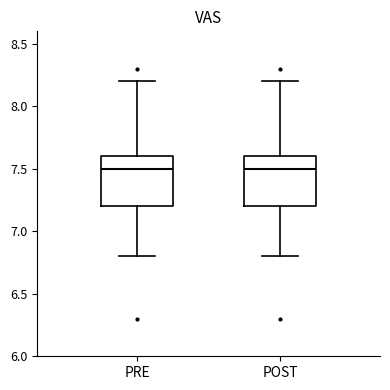

Reading left to right, transcribe this box plot: for each box, give where its median line is, the range the box spans, and where its two whiskers end, as read against the y-axis. The values are not printed on the chart, so give them approximately, as read against the axis.

PRE: median 7.5, box 7.2 to 7.6, whiskers 6.8 to 8.2
POST: median 7.5, box 7.2 to 7.6, whiskers 6.8 to 8.2